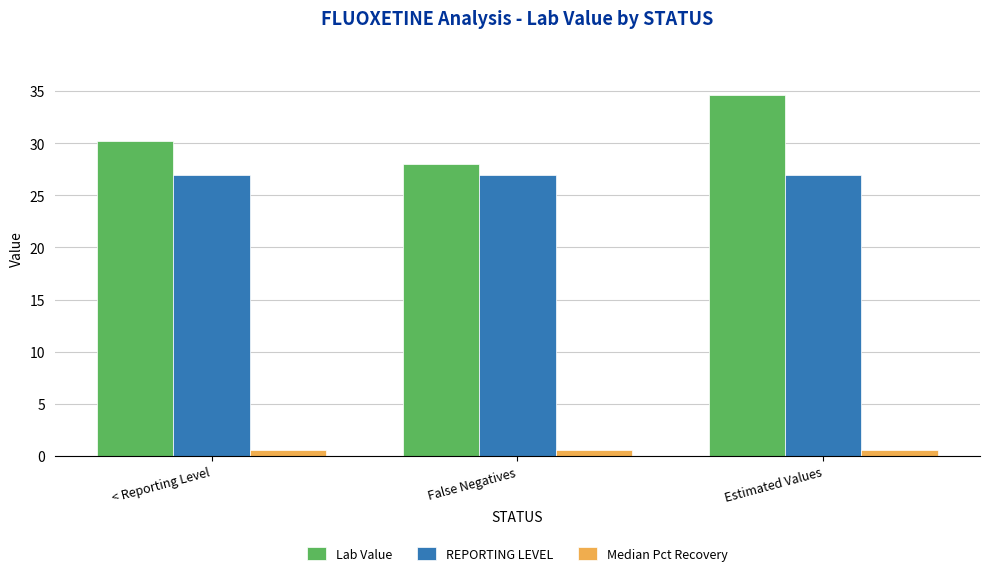

What are all the series names shown in the legend?

Lab Value, REPORTING LEVEL, Median Pct Recovery